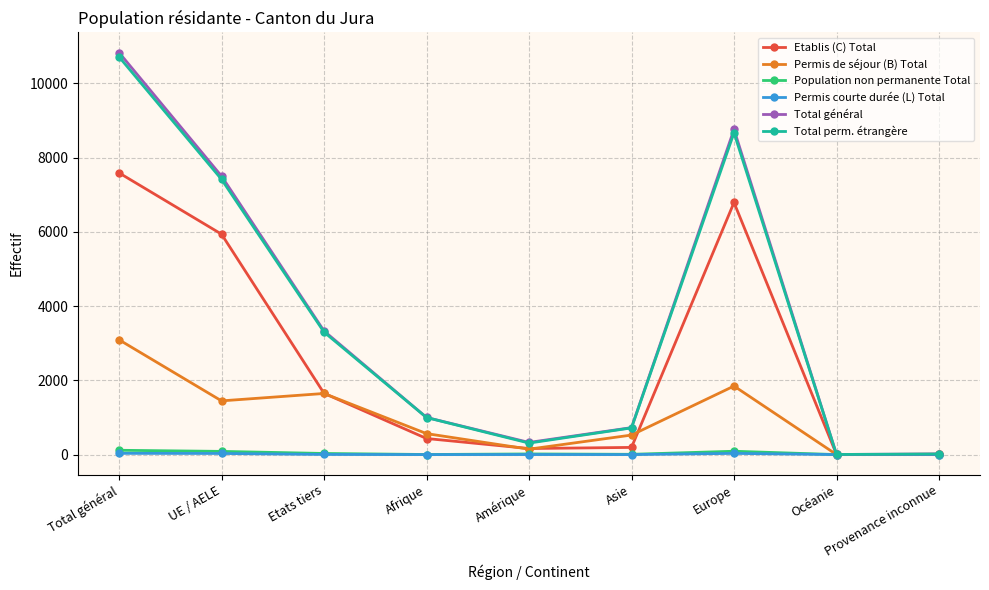

Which series changed the most between Etats tiers and Asie?

Total général